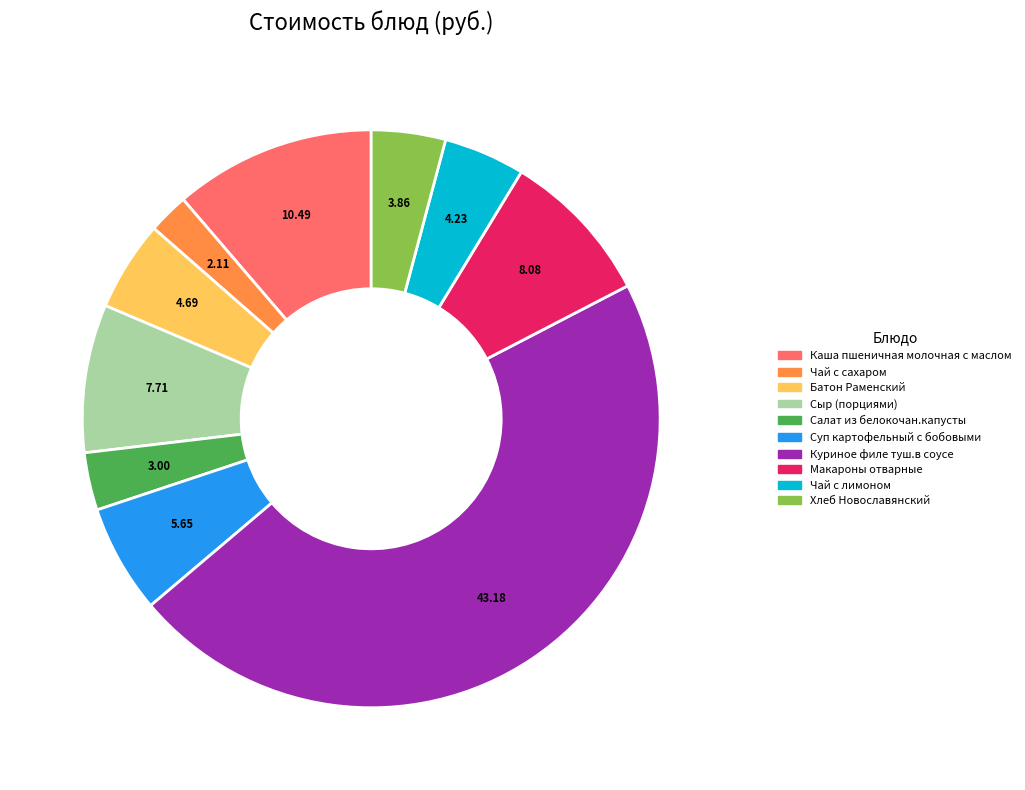

Which slice is the smallest?

Чай с сахаром